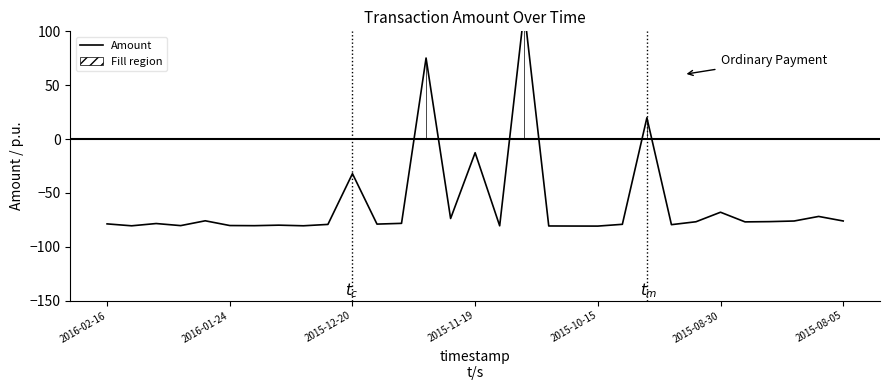

At which label is the value closest to 19?

22